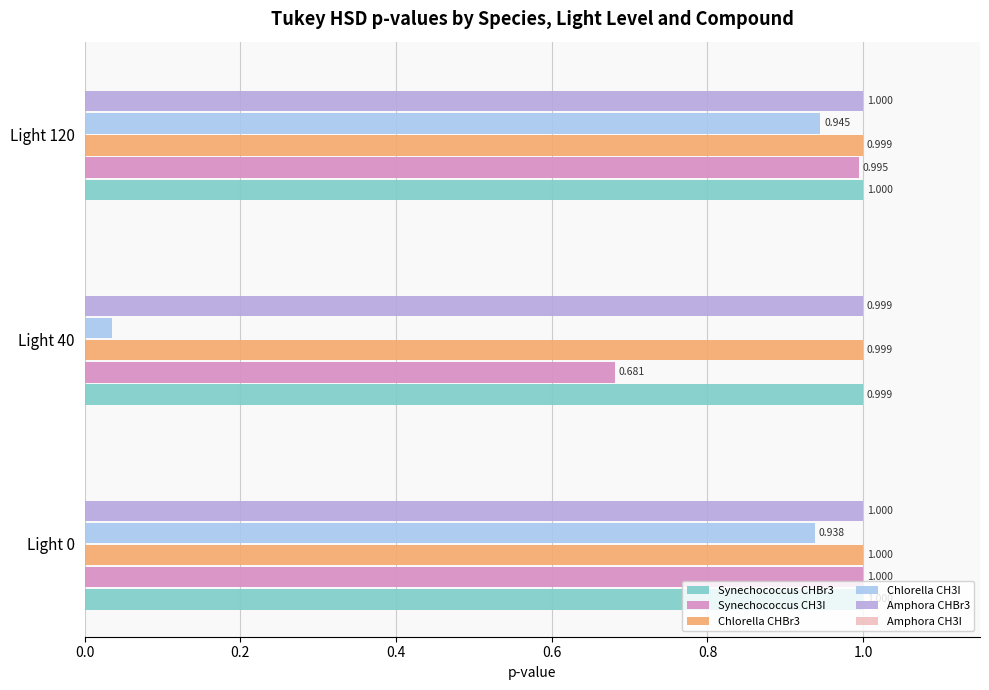

Where is Synechococcus CHBr3 nearest to the value 0?

Light 40